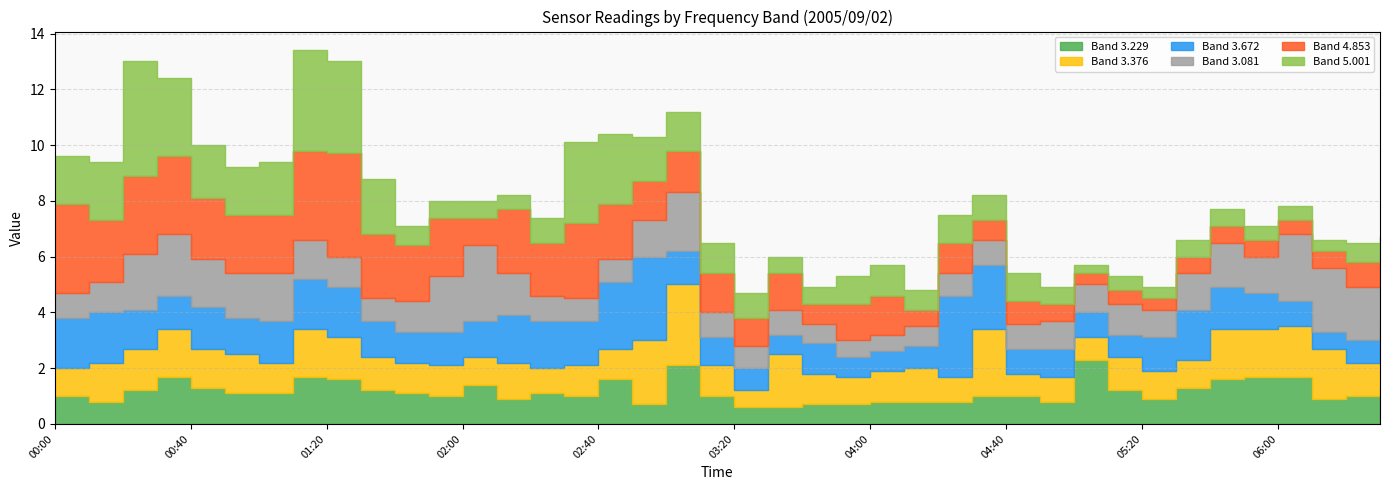

What is the value of the 3.376 point at the 5th from the left?

1.4